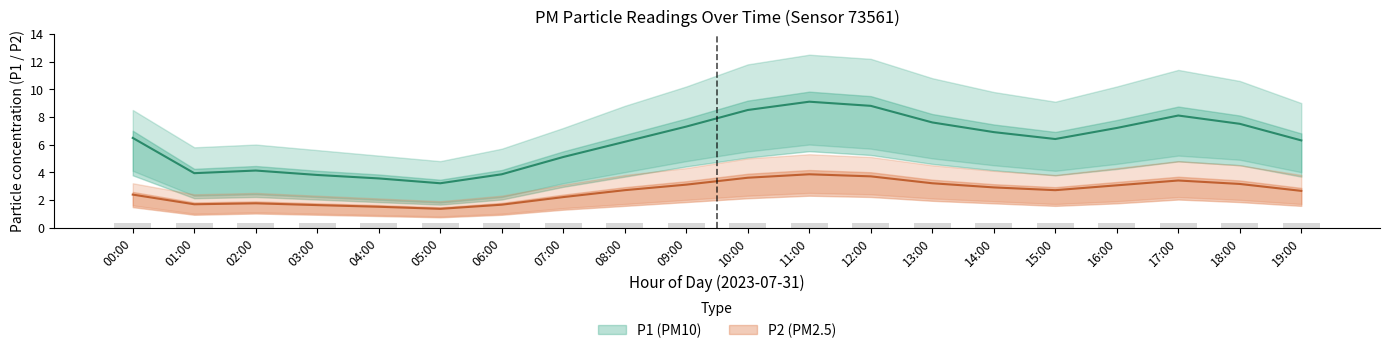

Which label corresponds to the largest value in the chart?

11:00